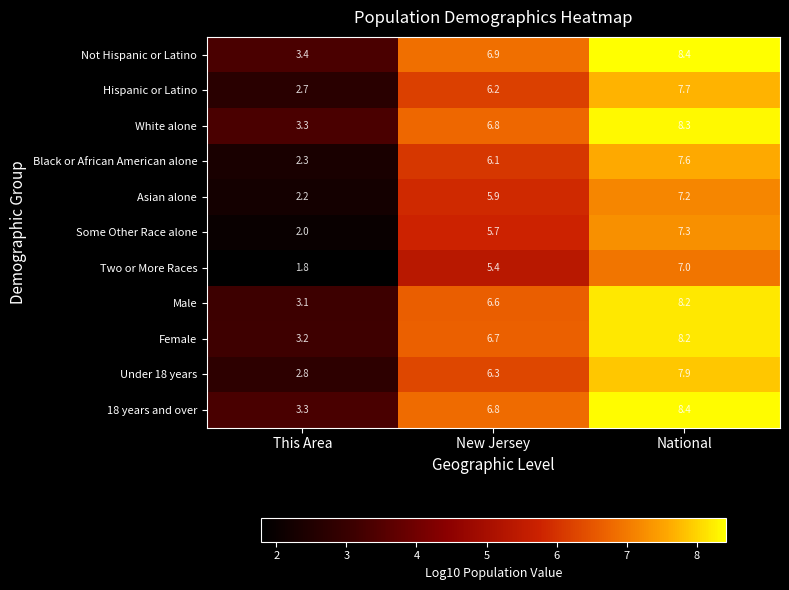

Count the number of data series in this chart.

11